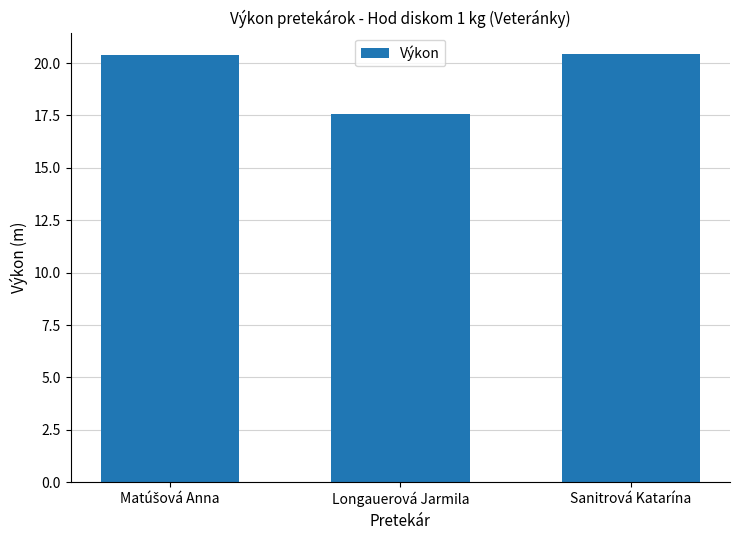

What is the sum of the values at Longauerová Jarmila and Sanitrová Katarína?

38.0